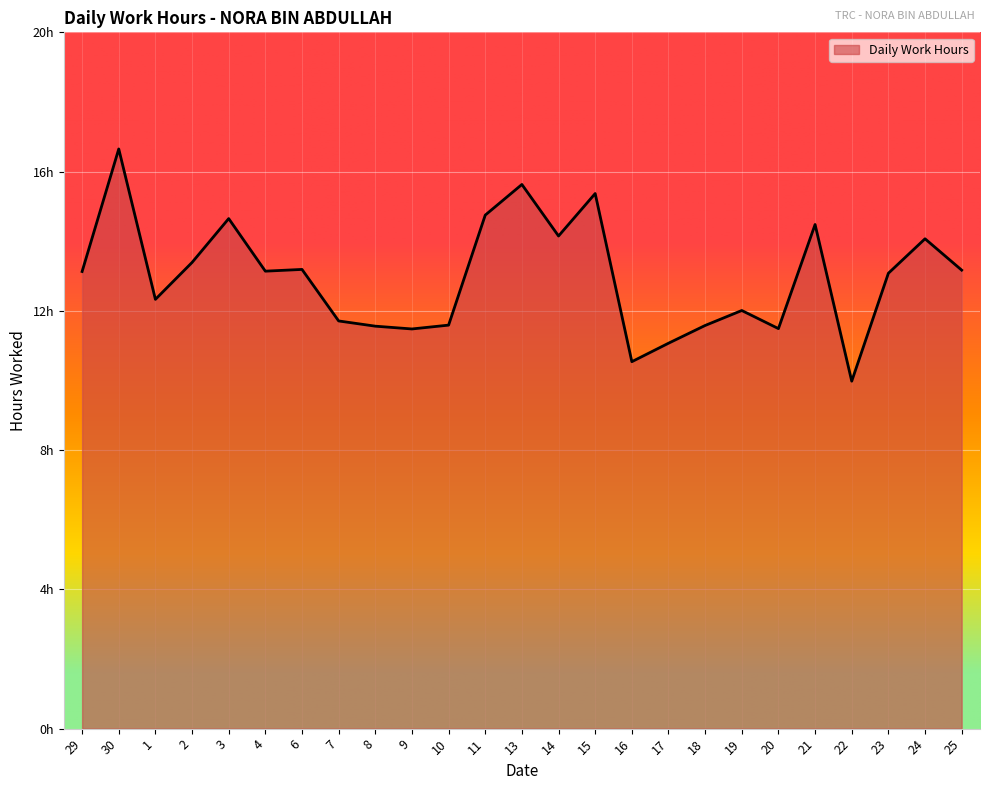

What is the label of the 17th point from the left?

17